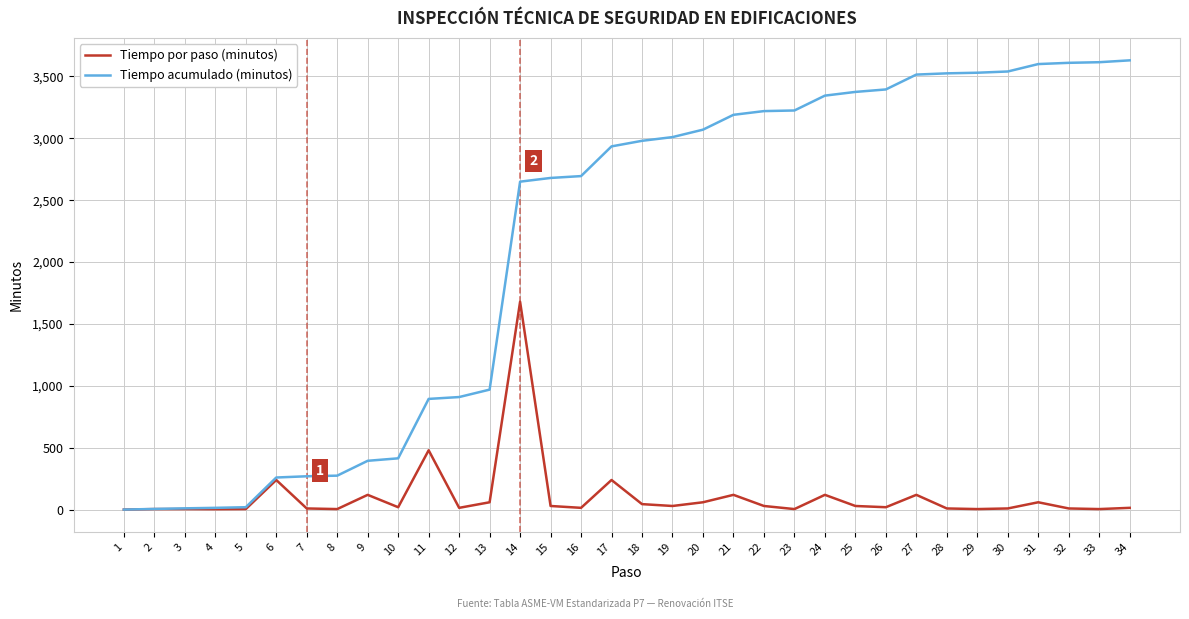

Rank the series by their maximum value, from highest to lowest.

Tiempo acumulado (minutos), Tiempo por paso (minutos)